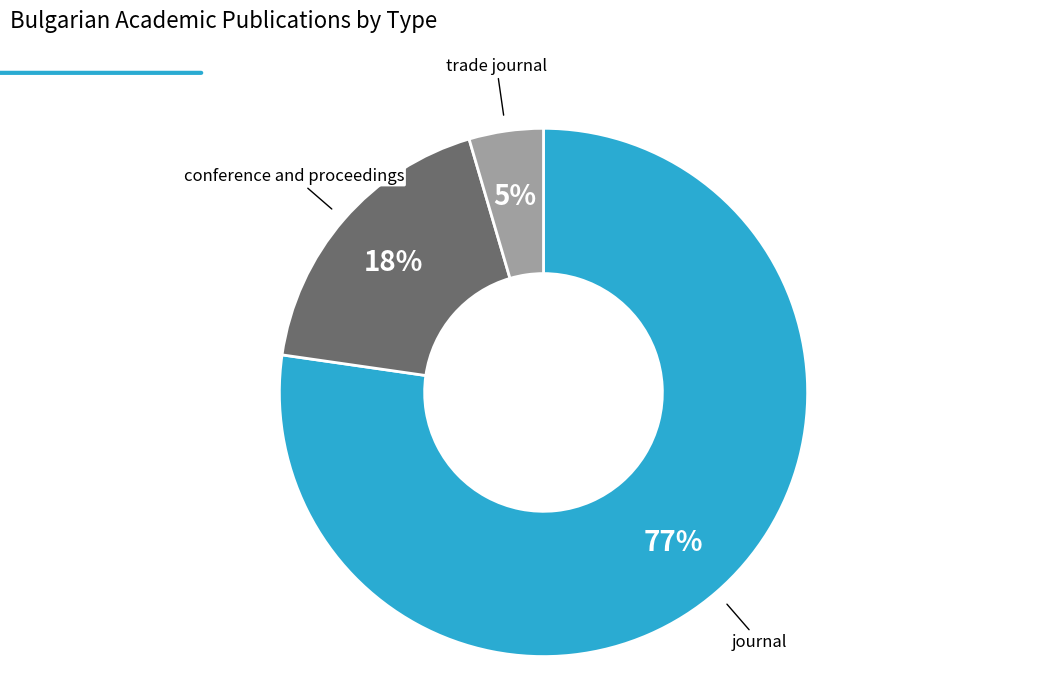

Which category has the smallest portion of the pie?

trade journal